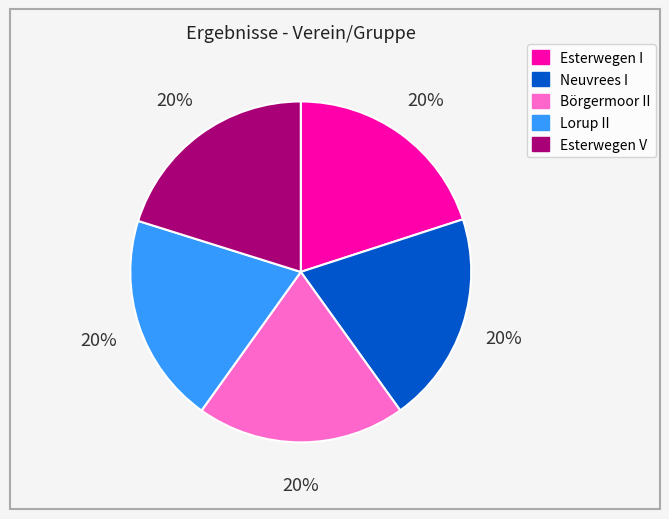

Combined, do Neuvrees I and Lorup II account for over 50%?

No